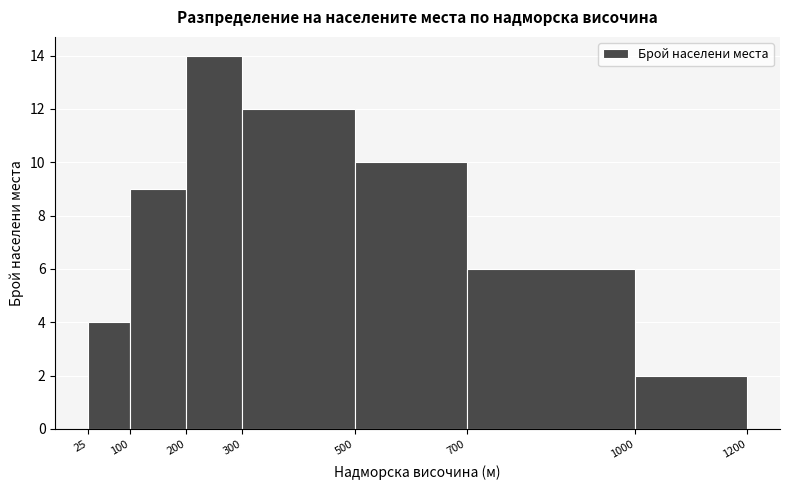

Which range on the x-axis has the tallest bar?

200 to 300